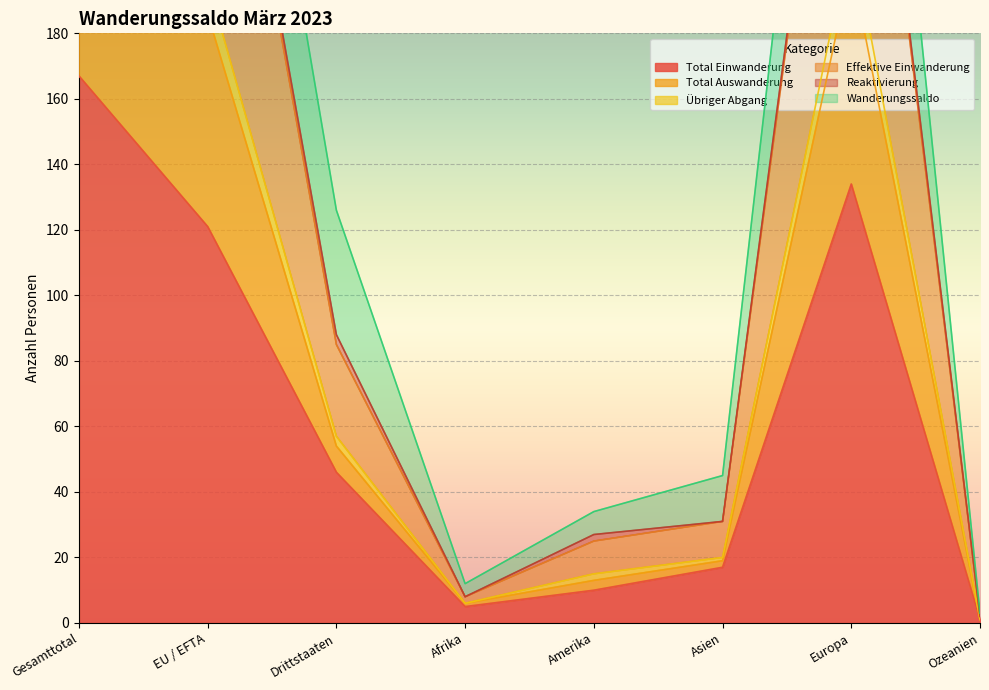

True or false: Total Einwanderung and Total Auswanderung intersect in this chart.

False